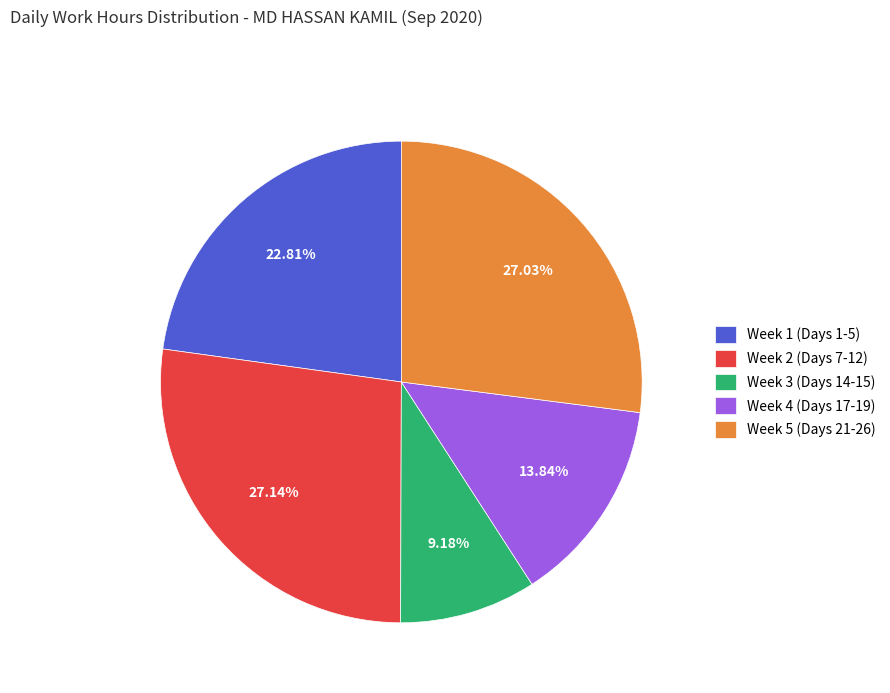

Do Week 2 (Days 7-12) and Week 3 (Days 14-15) together represent more than half of the pie?

No